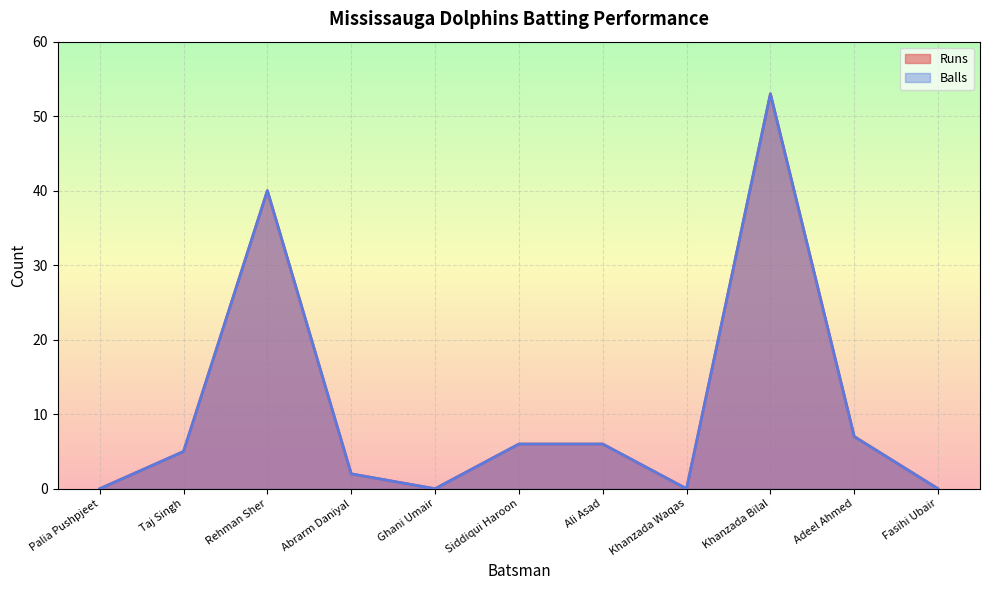

True or false: Balls and Runs cross at least once.

False